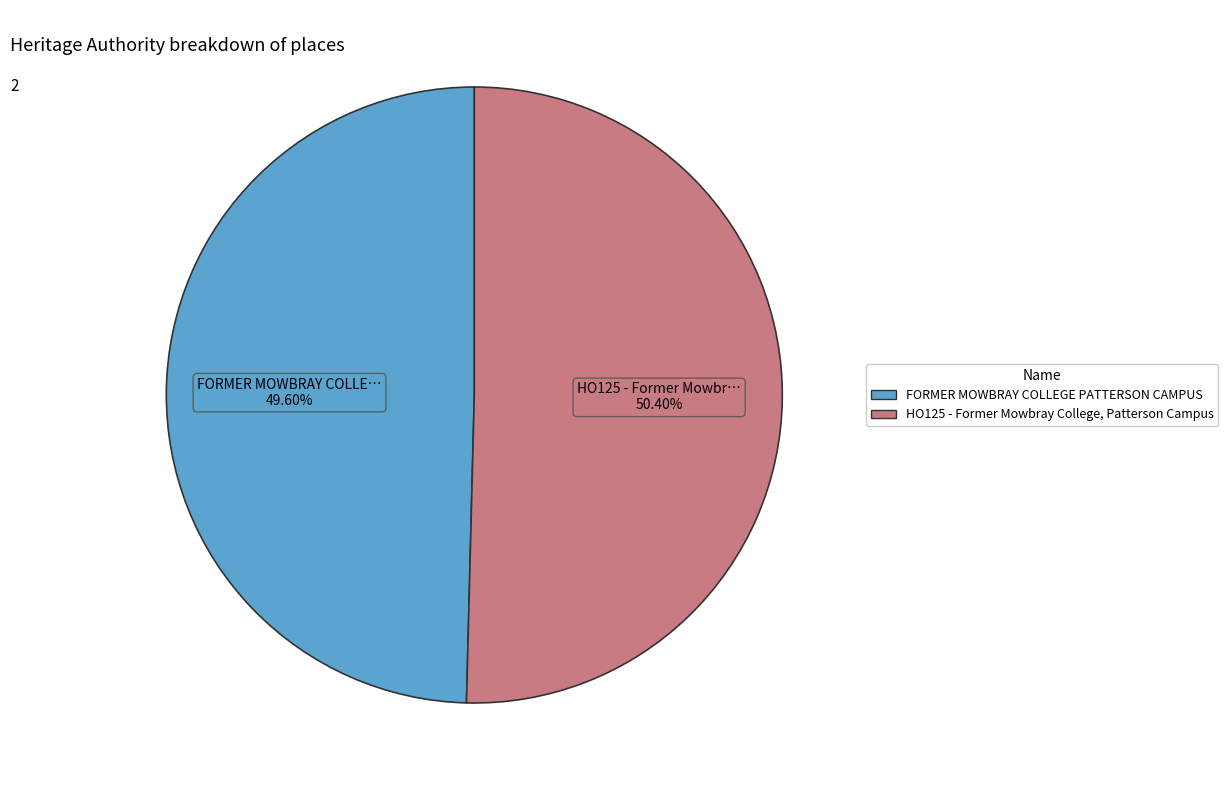

Which category has the biggest portion of the pie?

HO125 - Former Mowbray College, Patterson Campus